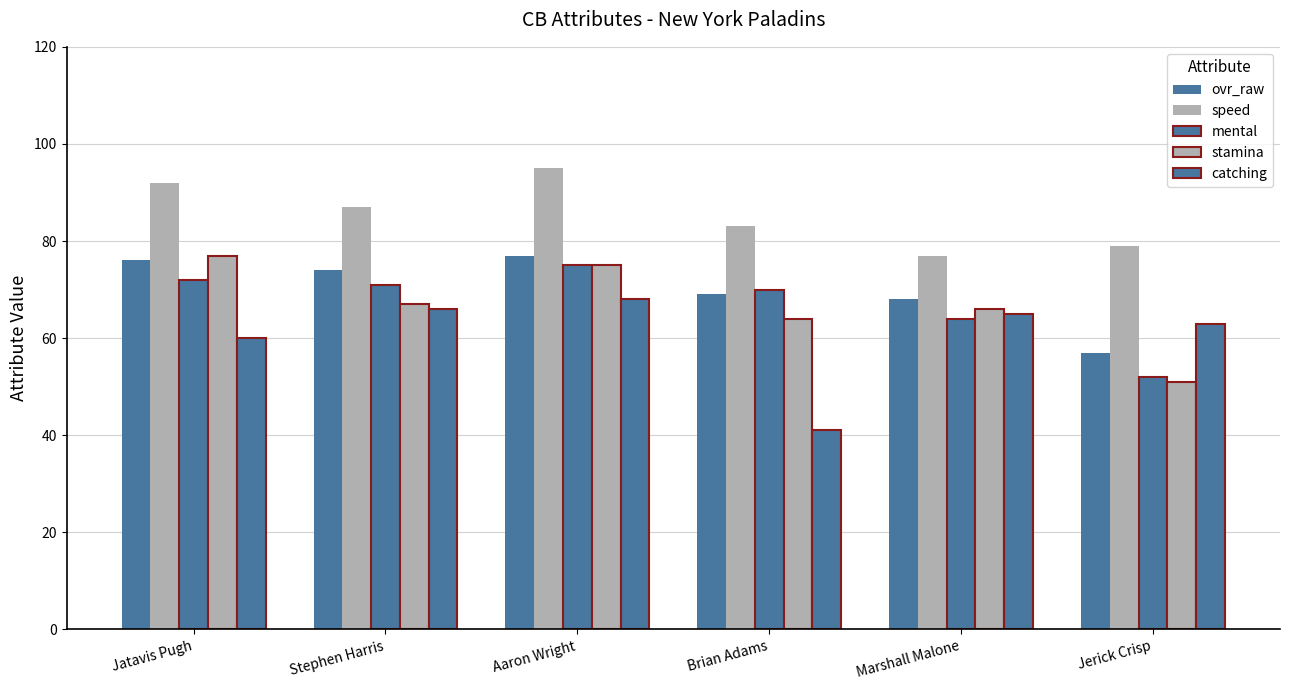

How many bars are there in total?

30